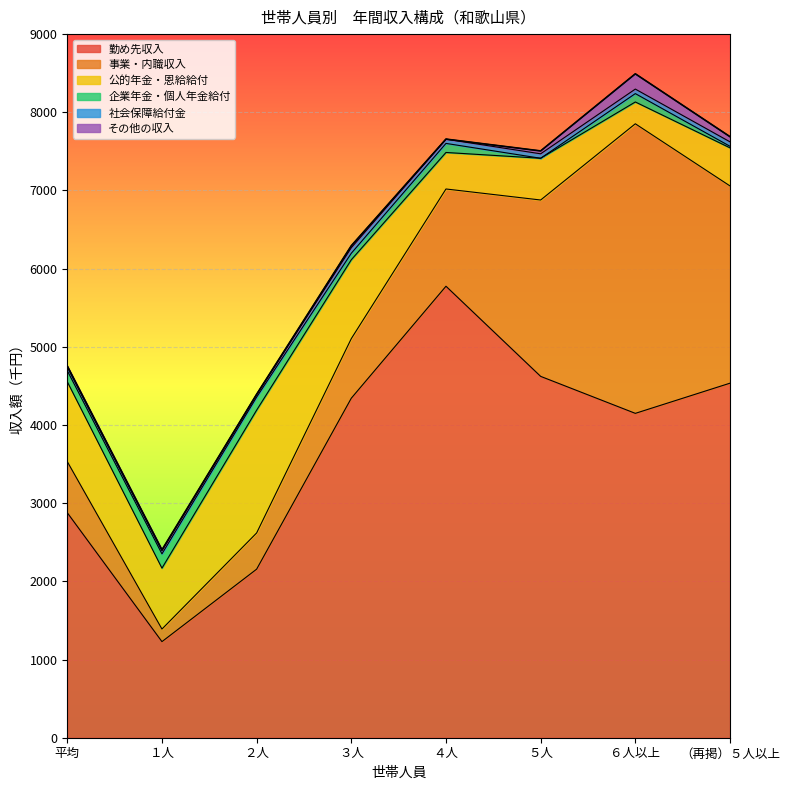

How many lines are shown in the chart?

6